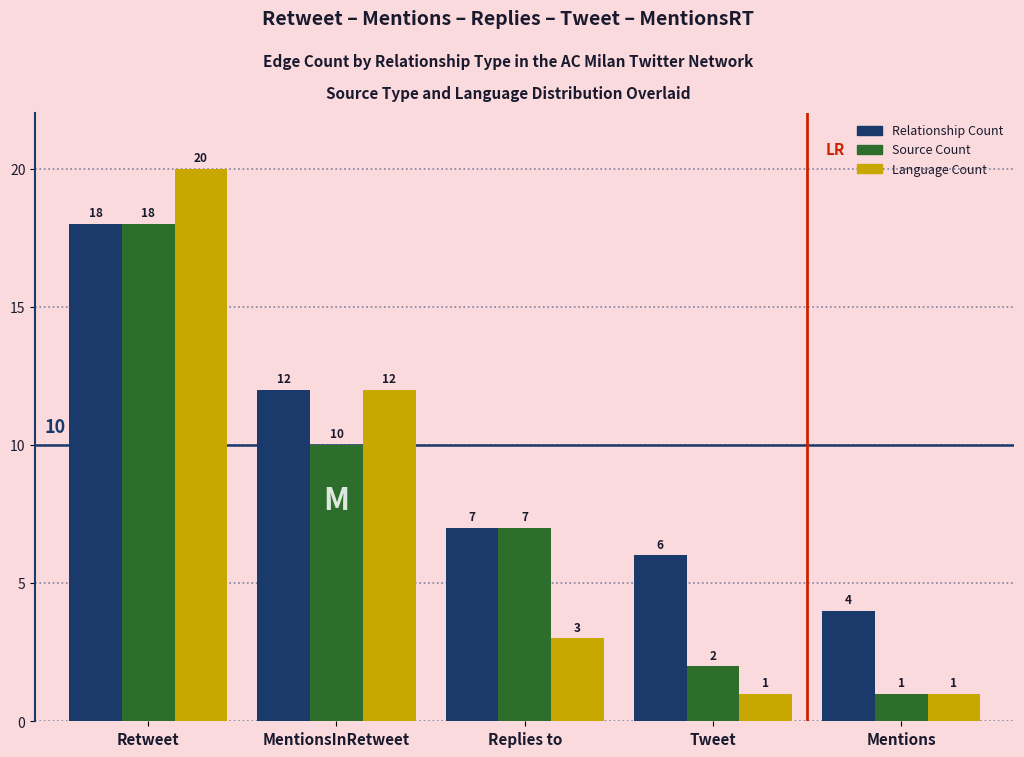

Are the bars grouped side by side (vs. stacked)?

Yes